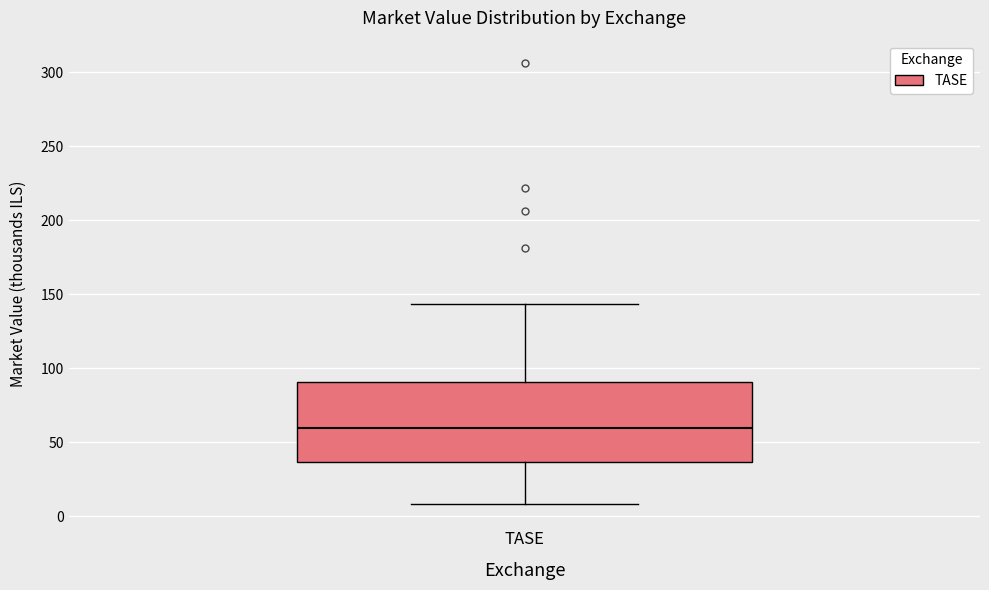

Transcribe this box plot: give where the median line is, the range the box spans, and where the two whiskers end, as read against the y-axis. The values are not printed on the chart, so give them approximately, as read against the axis.

median 60, box 35 to 90, whiskers 10 to 145